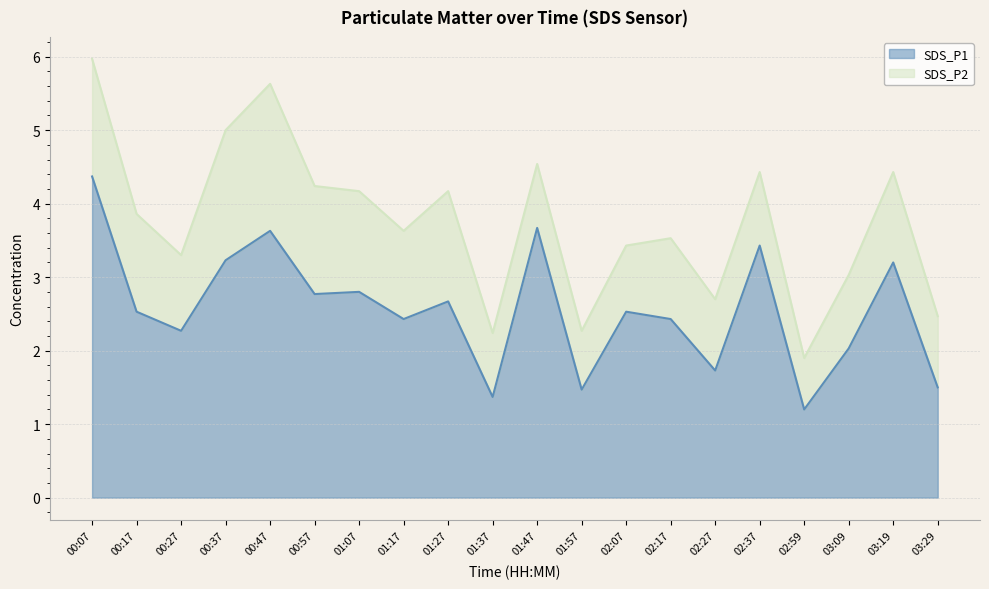

Does the chart display data point markers on the line(s)?

No